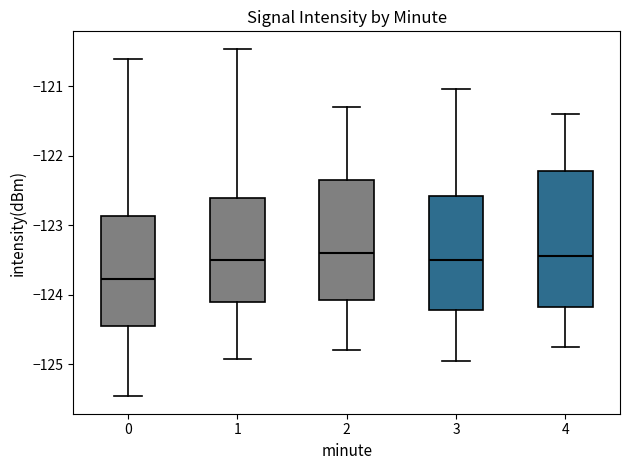

Comparing the boxes themselves (not the whiskers), which one is the tallest?

4